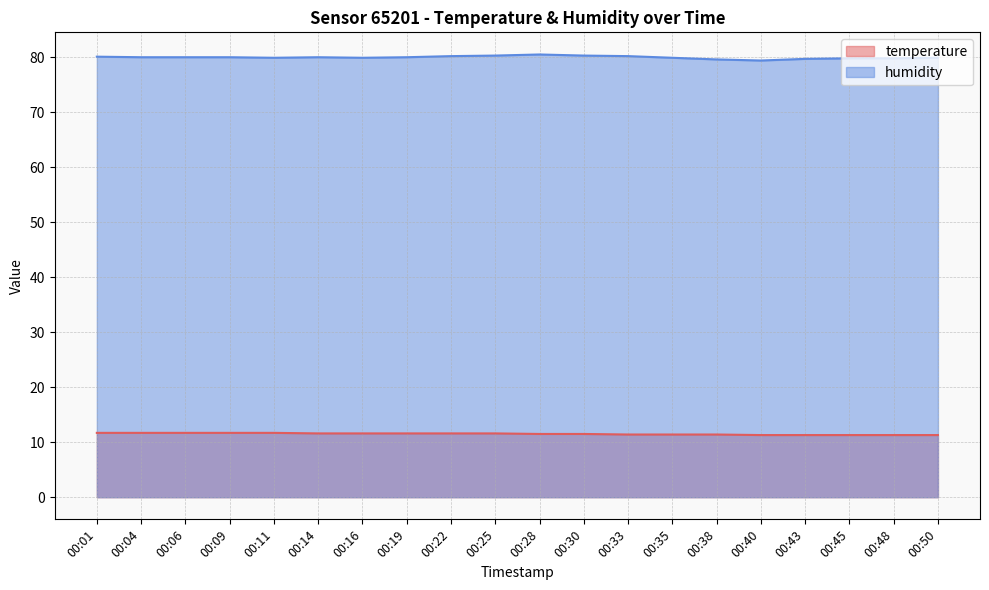

Does the chart display data point markers on the line(s)?

No